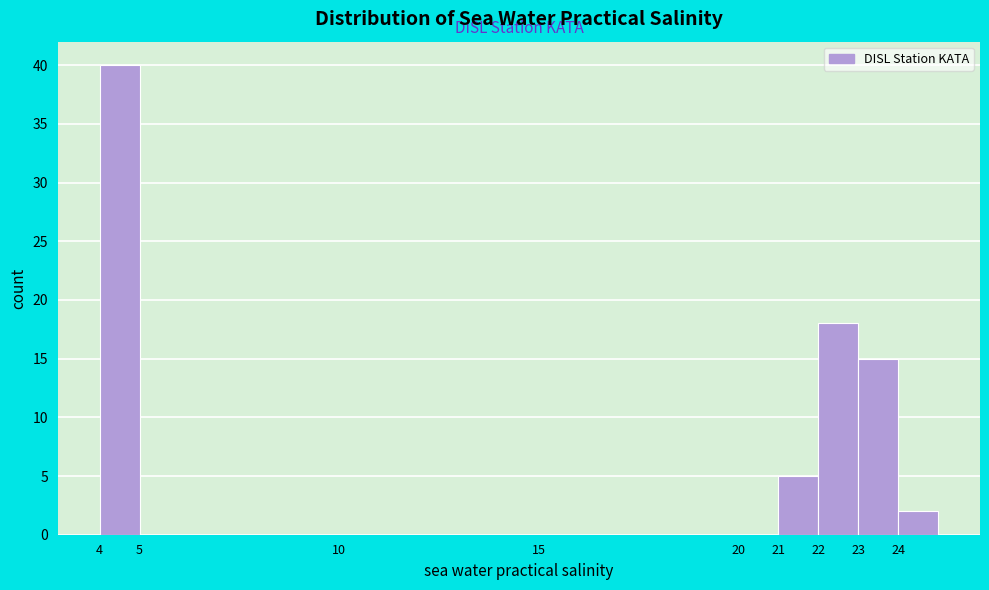

Over which range of the x-axis is the bar tallest?

4 to 5